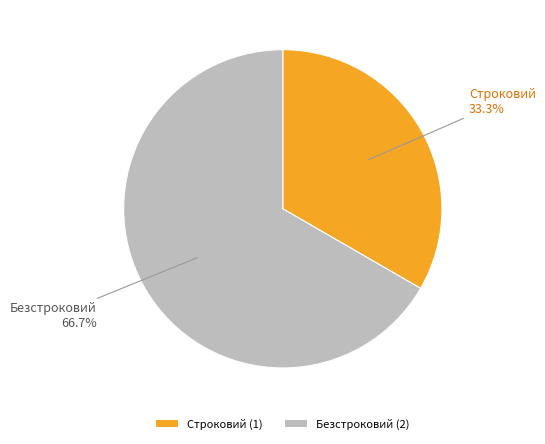

To the nearest percent, what is the difference between the largest and smallest slice percentages?

33%